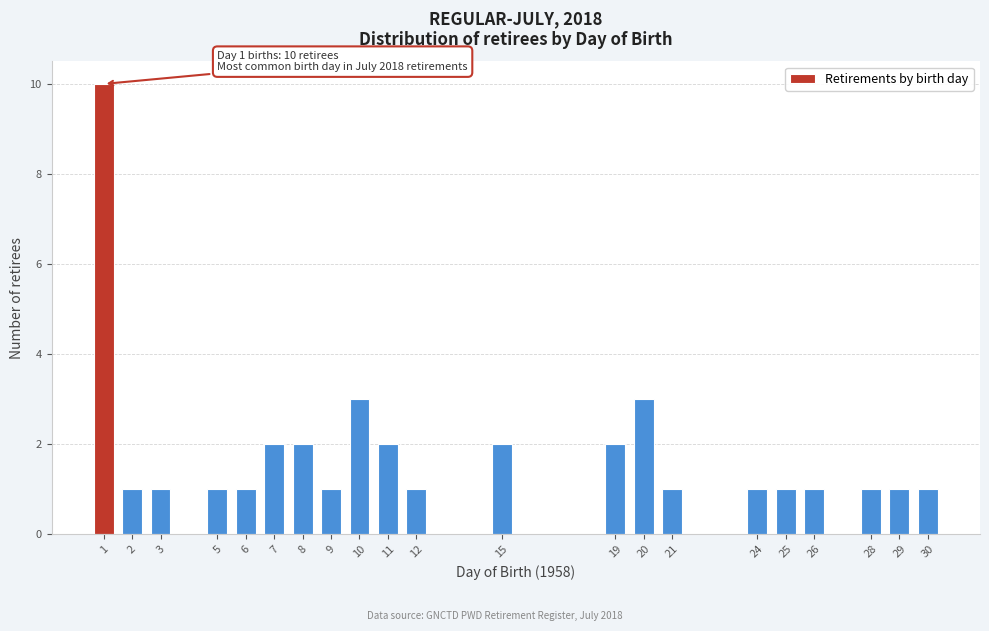

Reading left to right, list all the values displayed in this chart.

1=10	2=1	3=1	5=1	6=1	7=2	8=2	9=1	10=3	11=2	12=1	15=2	19=2	20=3	21=1	24=1	25=1	26=1	28=1	29=1	30=1